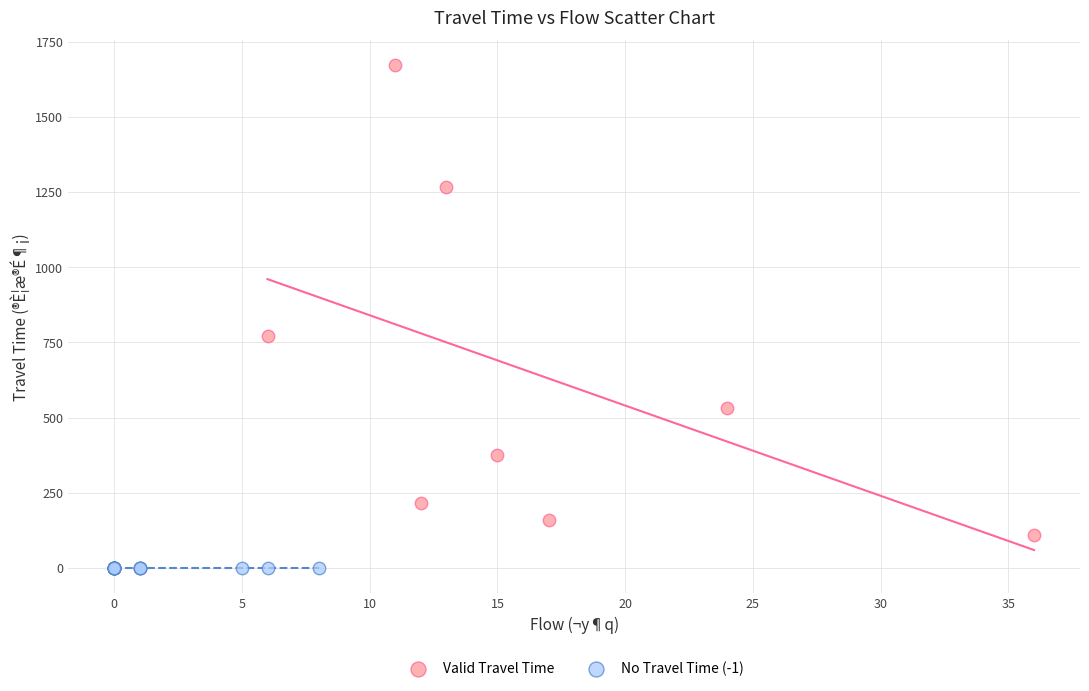

What are all the series names shown in the legend?

Valid Travel Time, No Travel Time (-1)